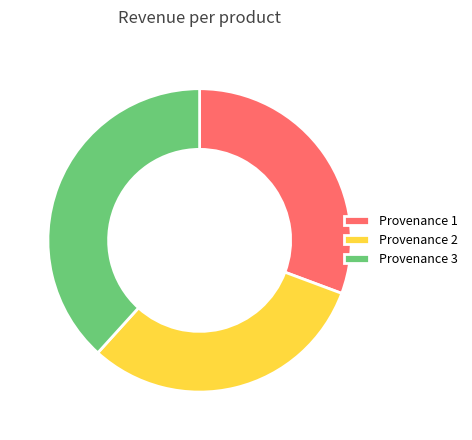

How many segments does this pie chart have?

3